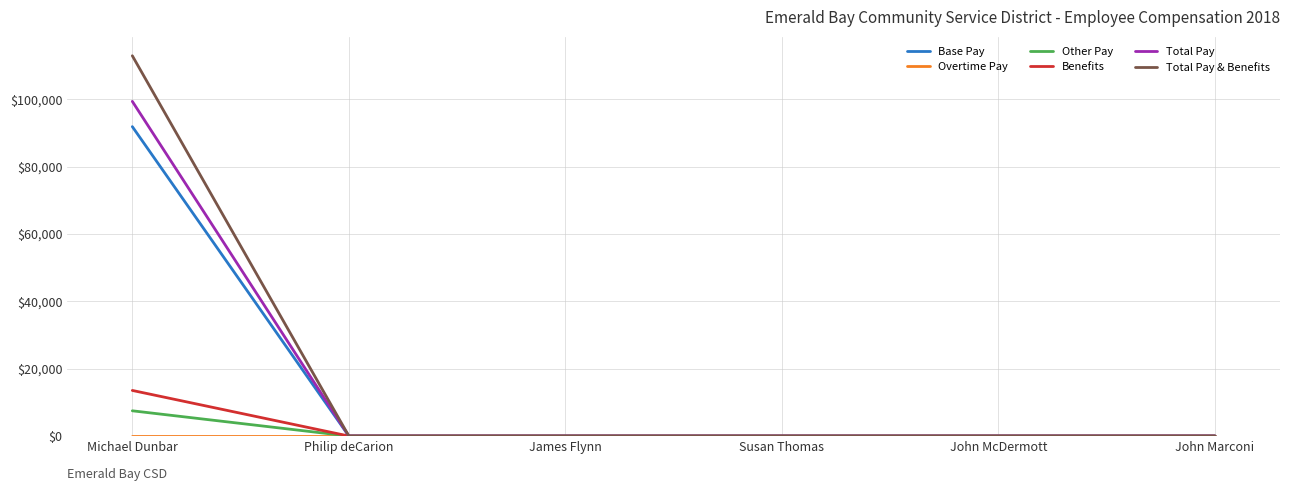

What is the highest value of the Base Pay series?

91875